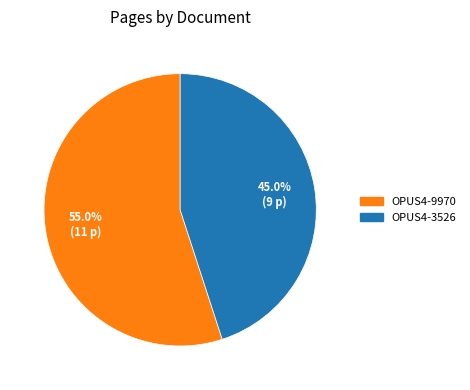

Count the number of slices in the pie.

2